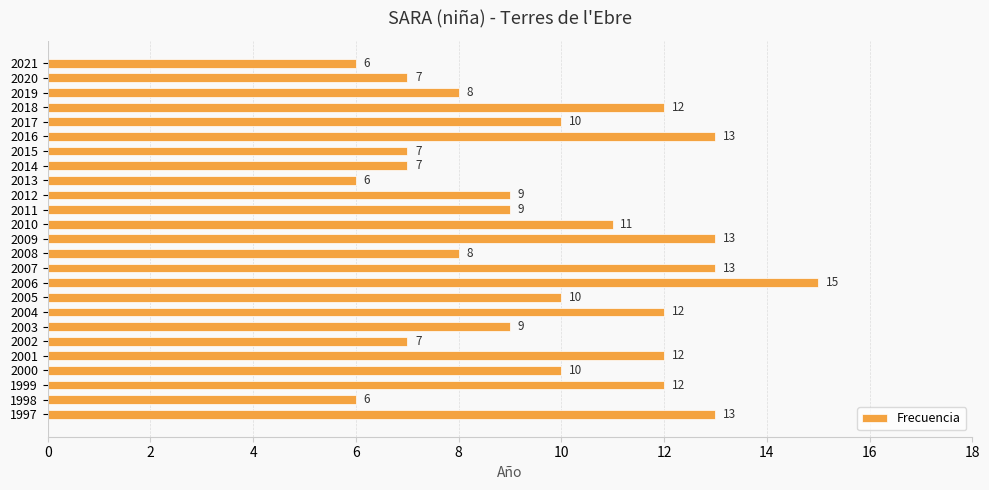

Reading top to bottom, what are all the values shown in this chart?

2021=6	2020=7	2019=8	2018=12	2017=10	2016=13	2015=7	2014=7	2013=6	2012=9	2011=9	2010=11	2009=13	2008=8	2007=13	2006=15	2005=10	2004=12	2003=9	2002=7	2001=12	2000=10	1999=12	1998=6	1997=13